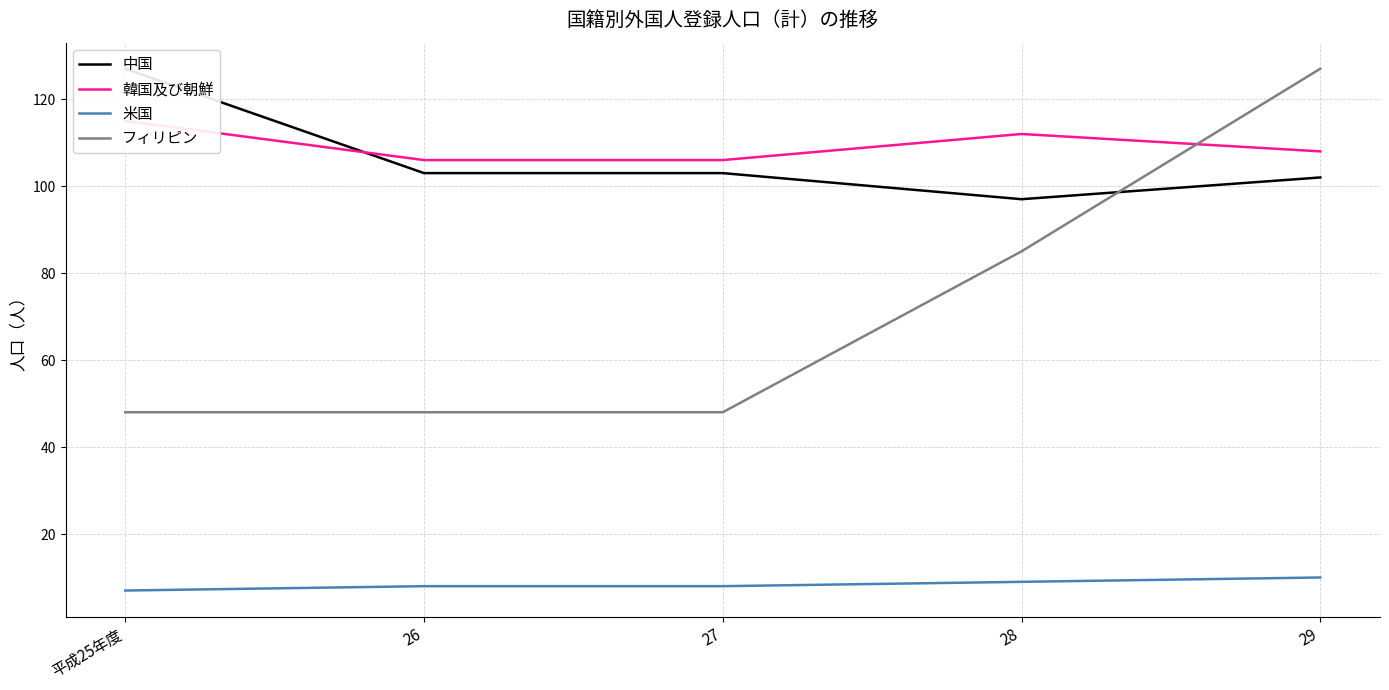

List the series in order of their peak value, highest first.

中国, フィリピン, 韓国及び朝鮮, 米国